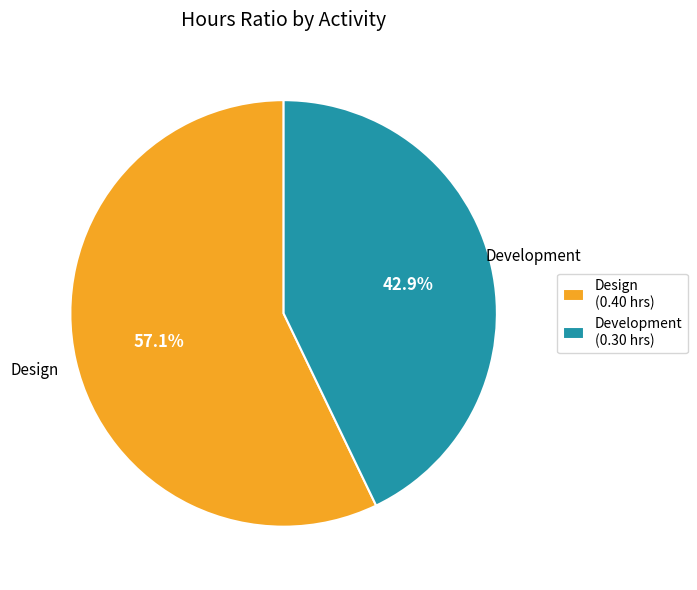

Which slice is the largest?

Design (0.40 hrs)